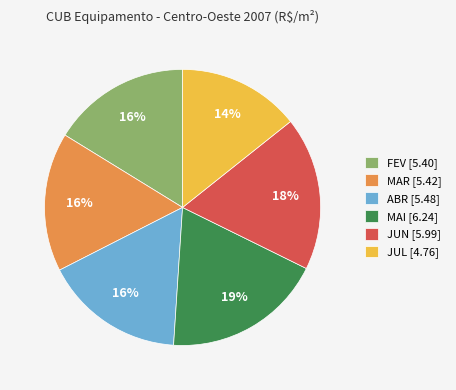

What percentage is the ABR slice, to the nearest percent?

16%